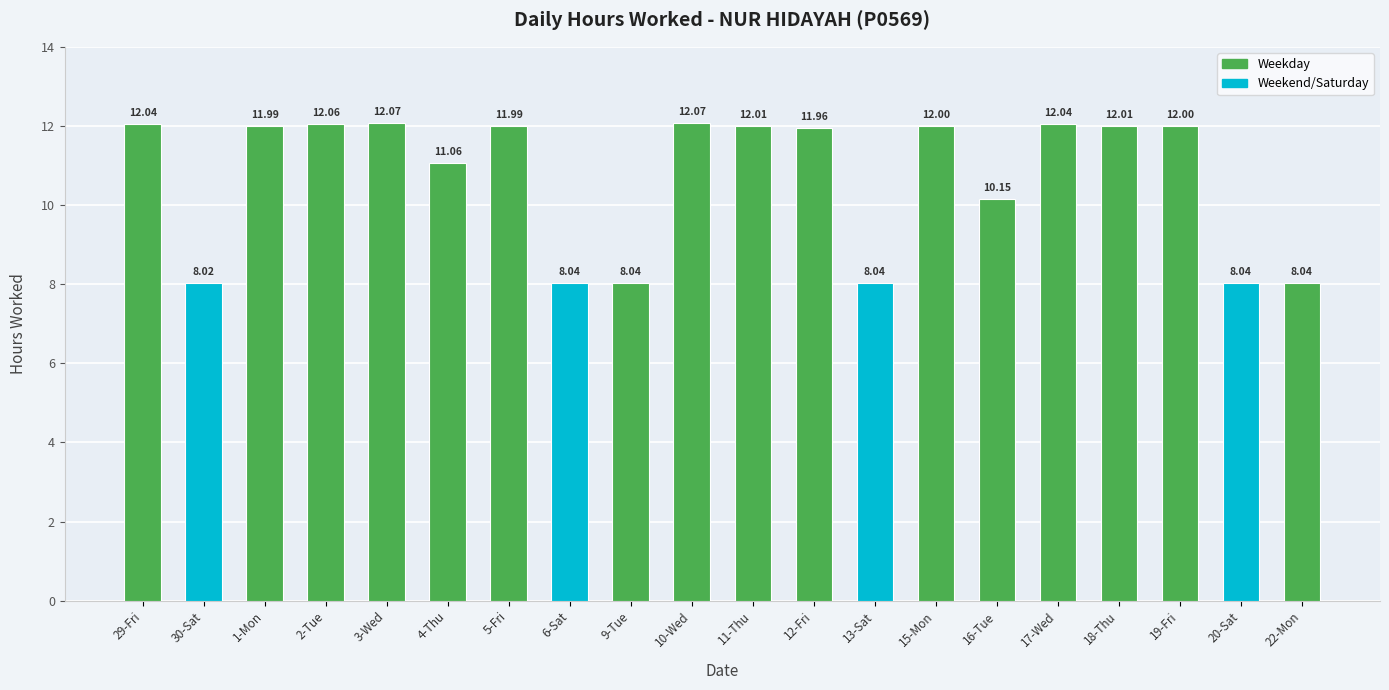

What is the sum of the values at 30-Sat and 9-Tue?

16.1